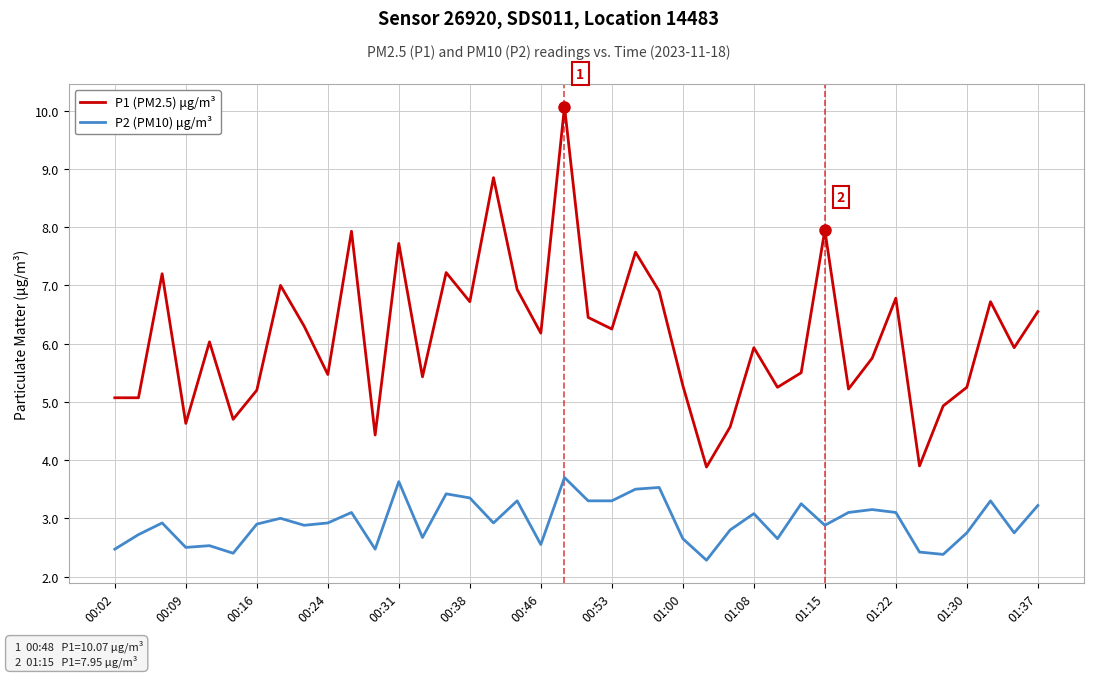

Which series has the widest spread of values?

P1 (PM2.5) μg/m³